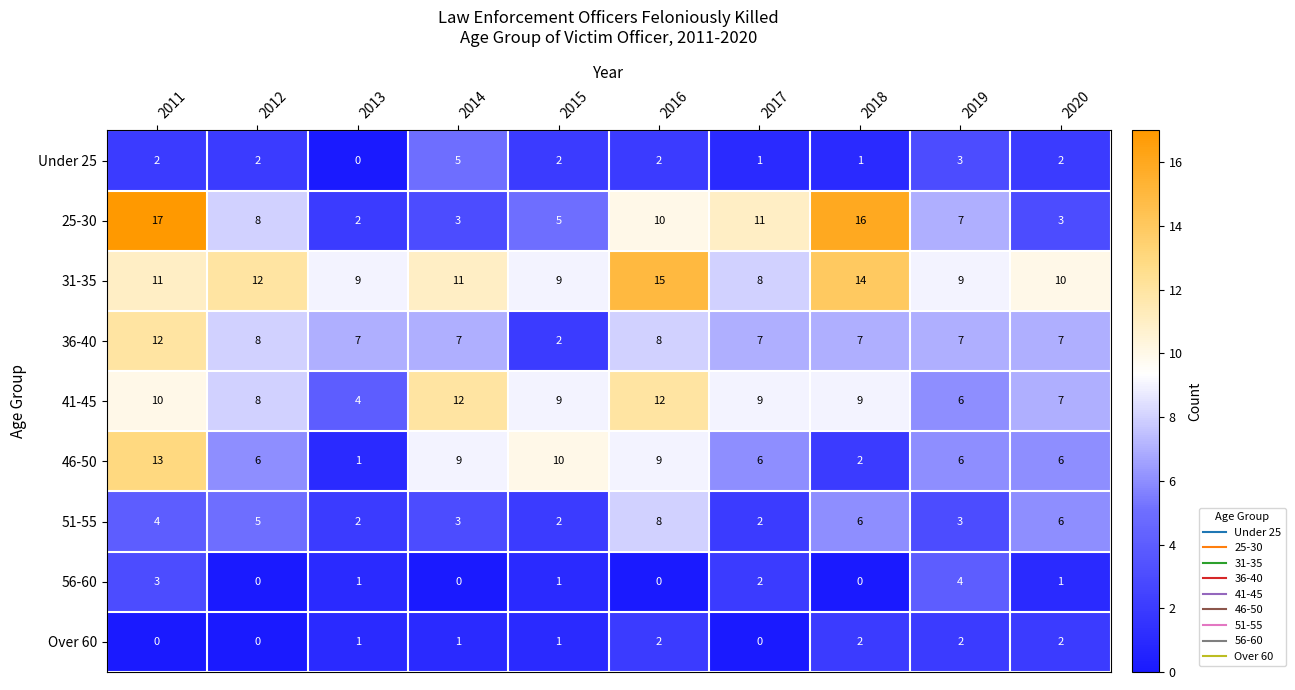

The 25-30 series shows 4 at 2018. True or false?

False